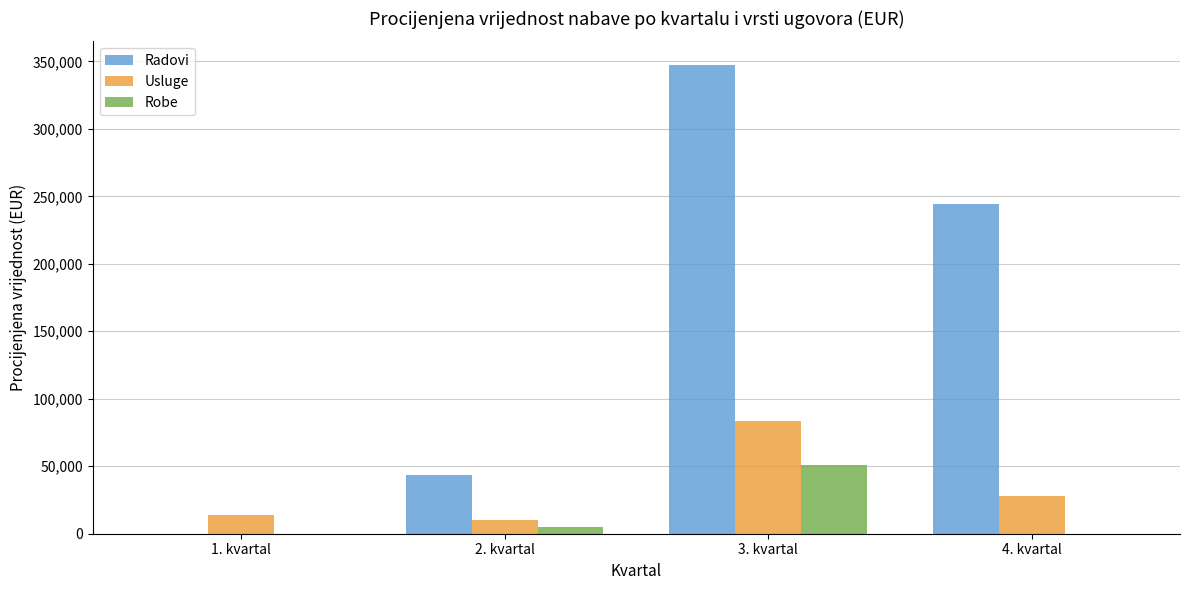

The value of Usluge at 4. kvartal is 28000. True or false?

True